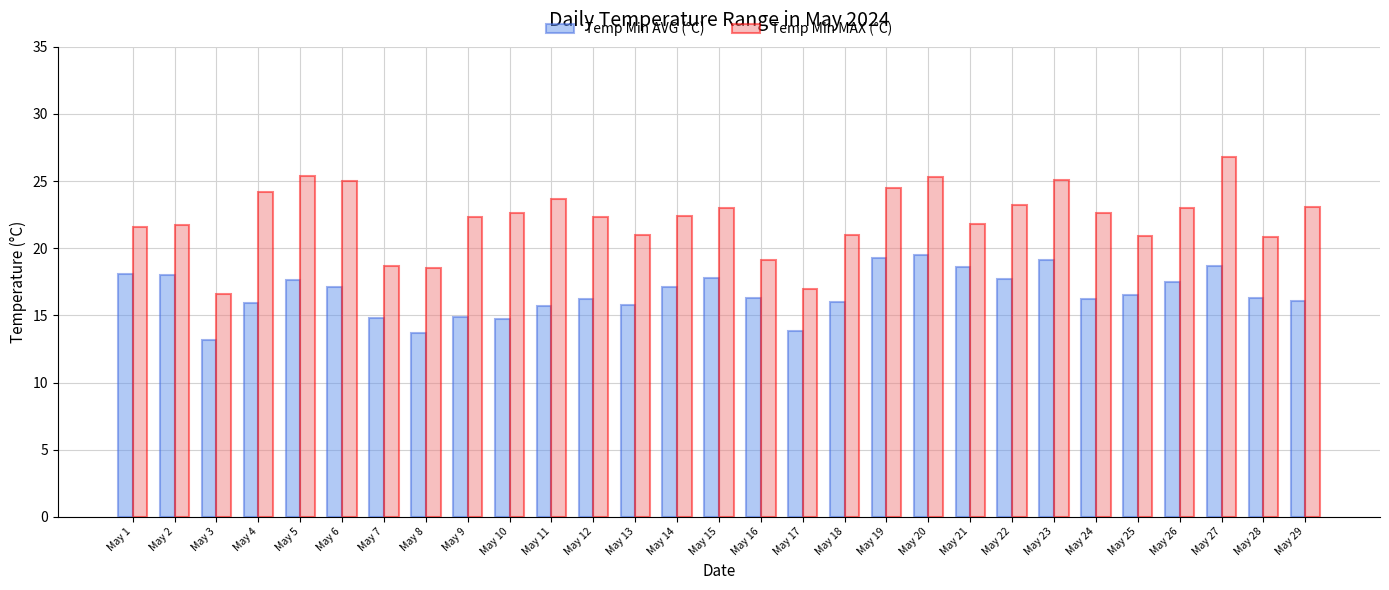

What is the value of the Temp Min AVG (°C) bar at the 24th from the left?

16.2